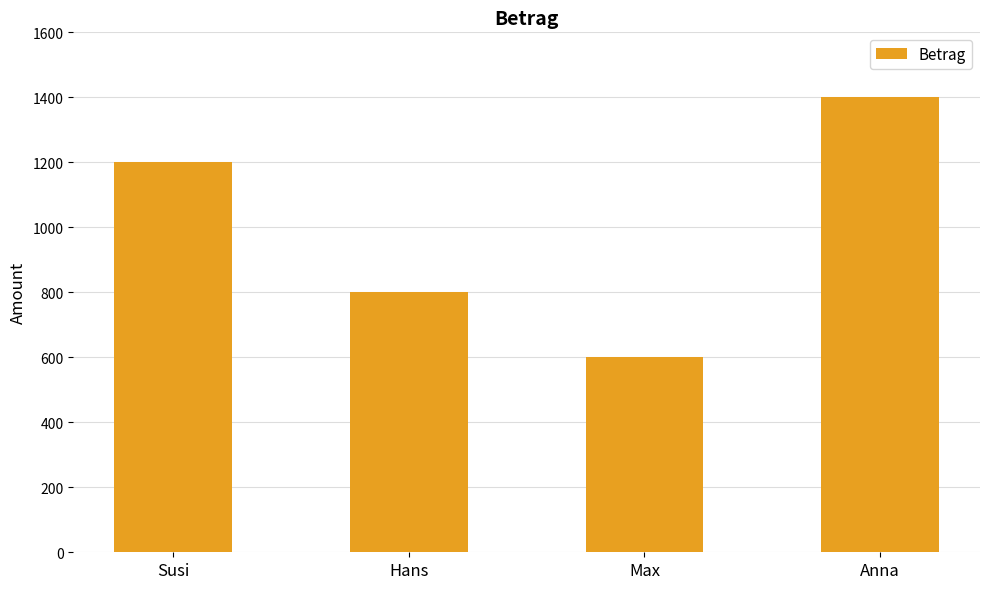

Reading right to left, what are all the values shown in this chart?

Anna=1400	Max=600	Hans=800	Susi=1200